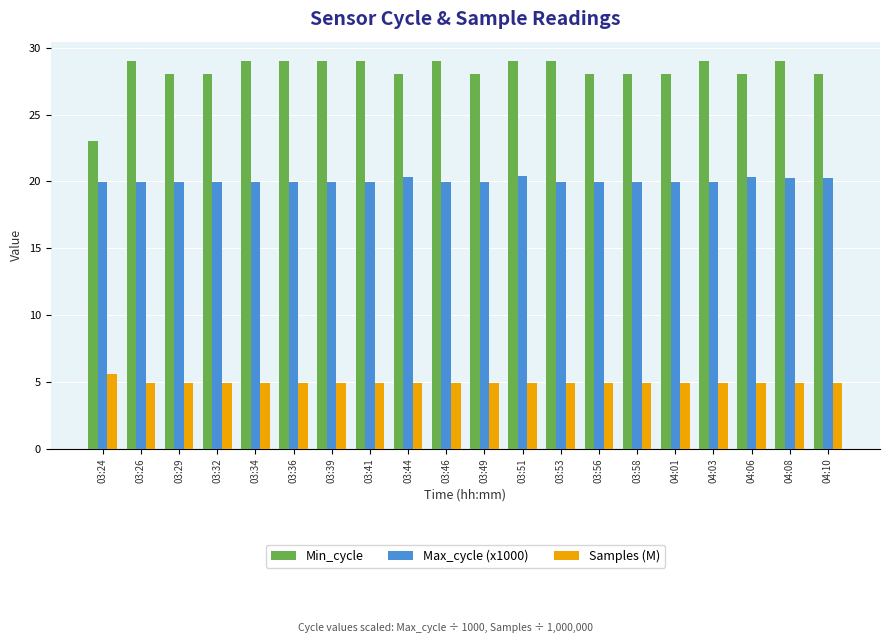

What is the minimum value for Max_cycle (x1000)?

19.9